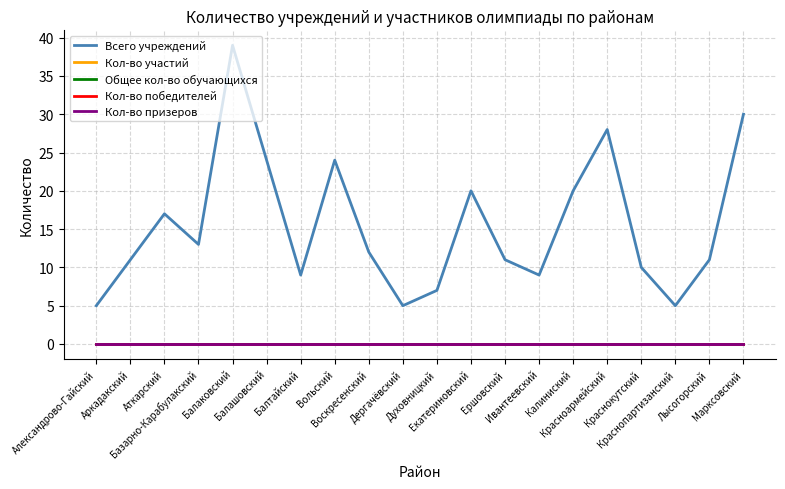

Where is Общее кол-во обучающихся nearest to the value 0?

Александрово-Гайский